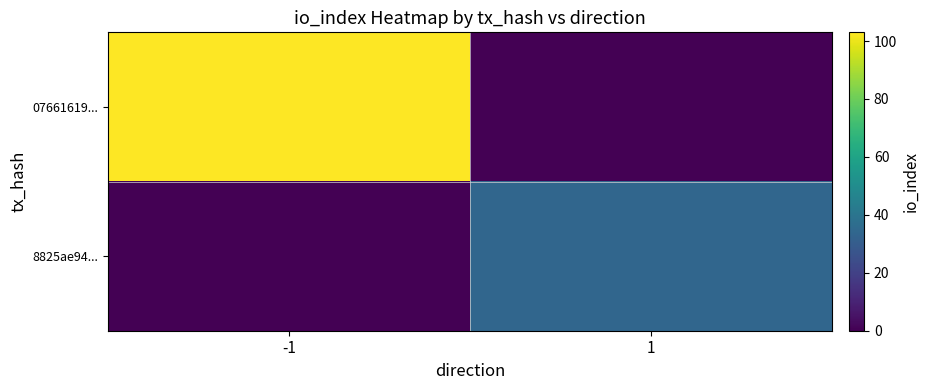

Reading left to right, extract all data points from this chart.

07661619...: -1=103	1=0
8825ae94...: -1=0	1=34